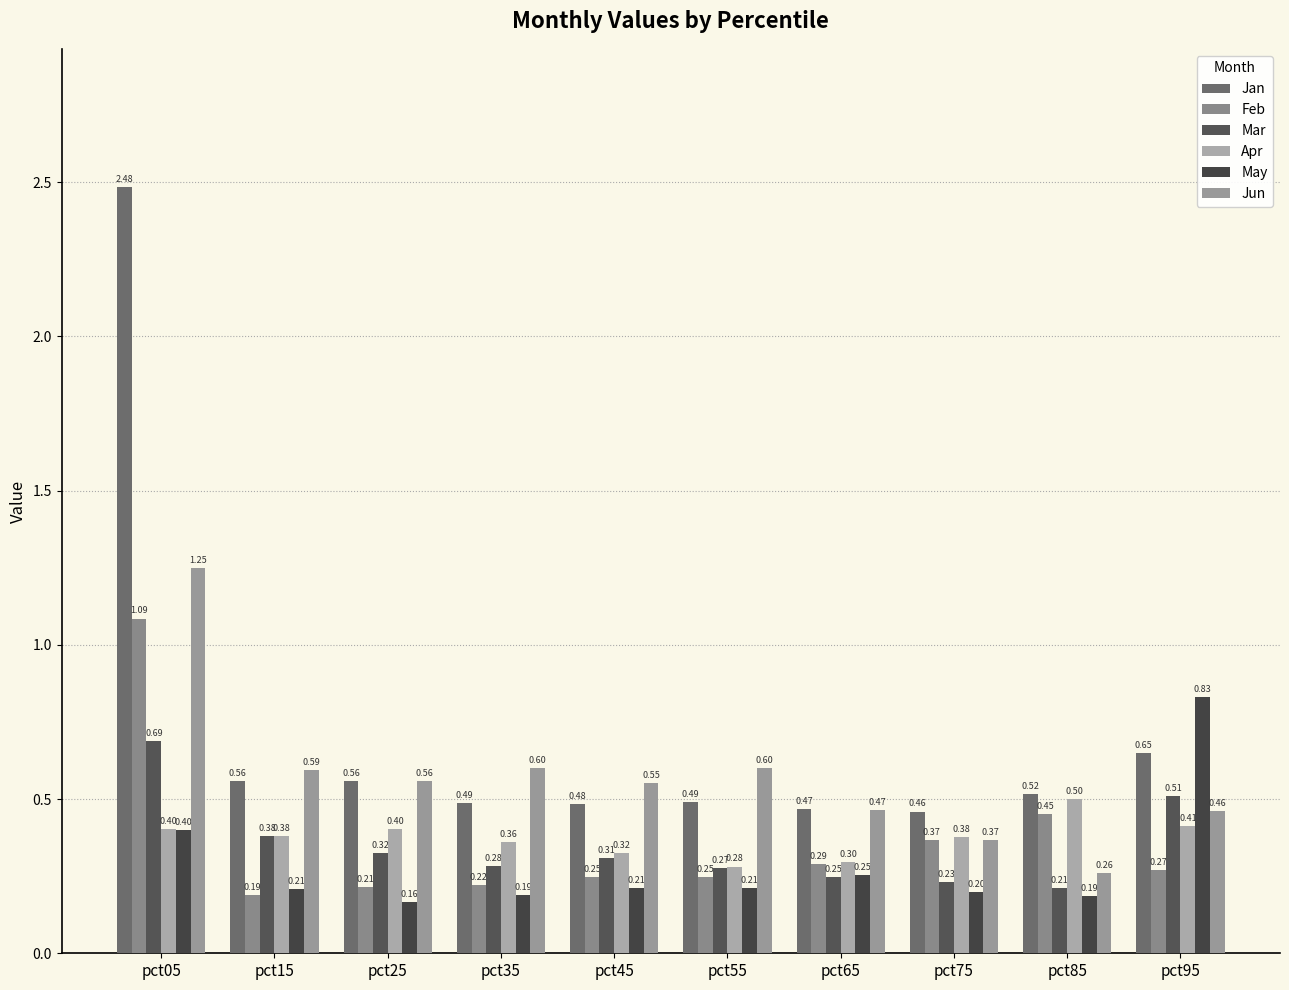

Which category has the highest value in the Jun series?

pct05